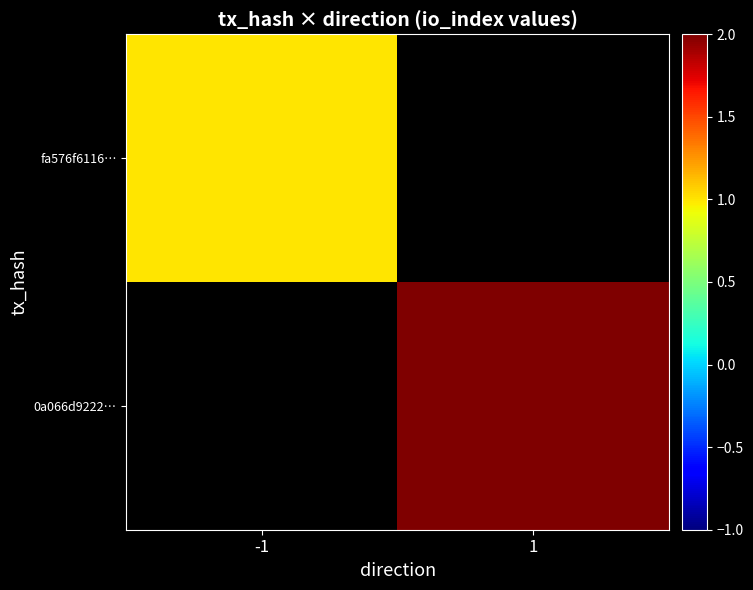

Rank the series by their average value, from highest to lowest.

fa576f6116…, 0a066d9222…